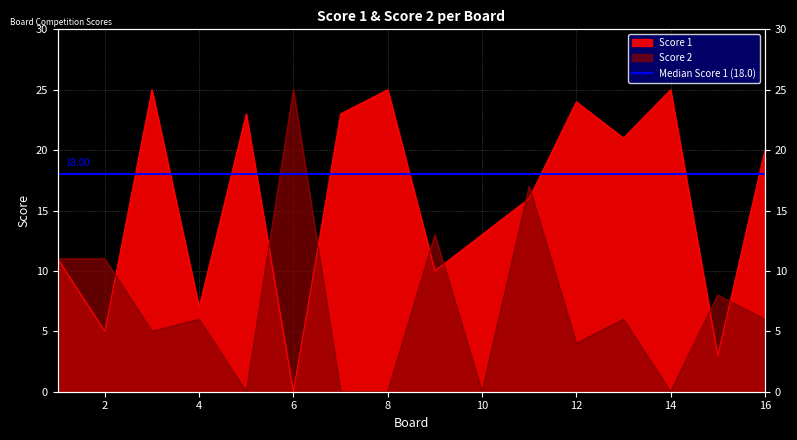

What is the spread (max minus min) of values at 4?

1